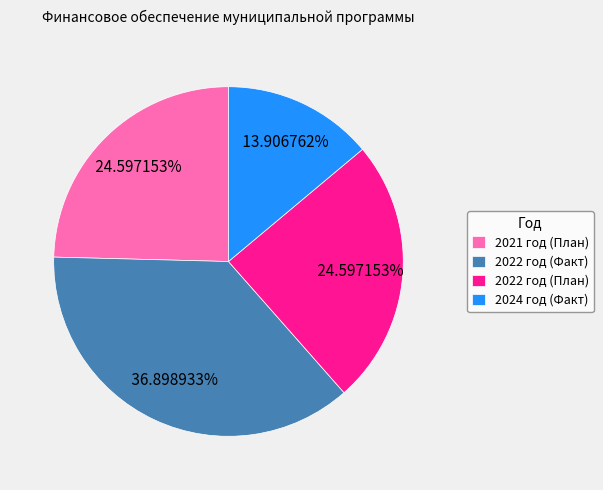

What is the ratio of the value at 2021 год (План) to the value at 2022 год (Факт)?

0.7